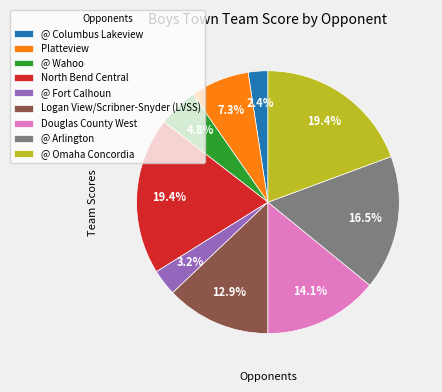

Is there any slice that represents more than half of the pie?

No